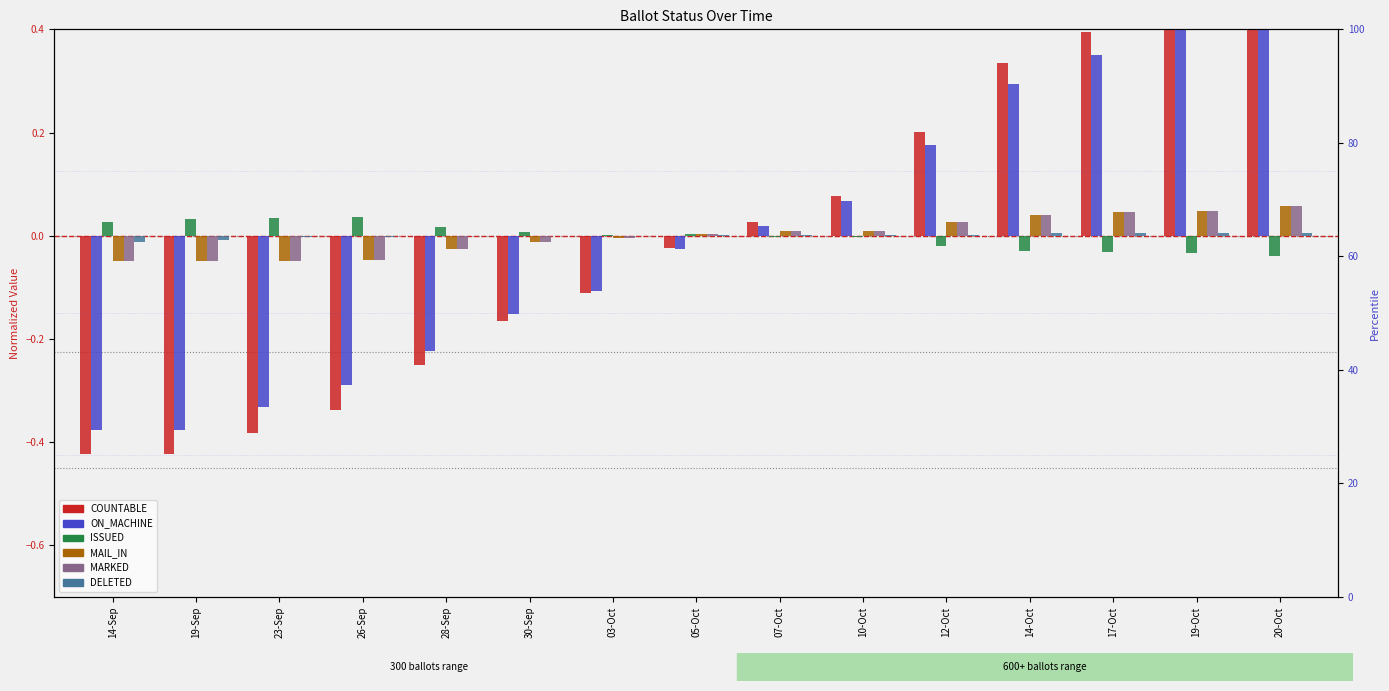

How many bars are there in total?

90